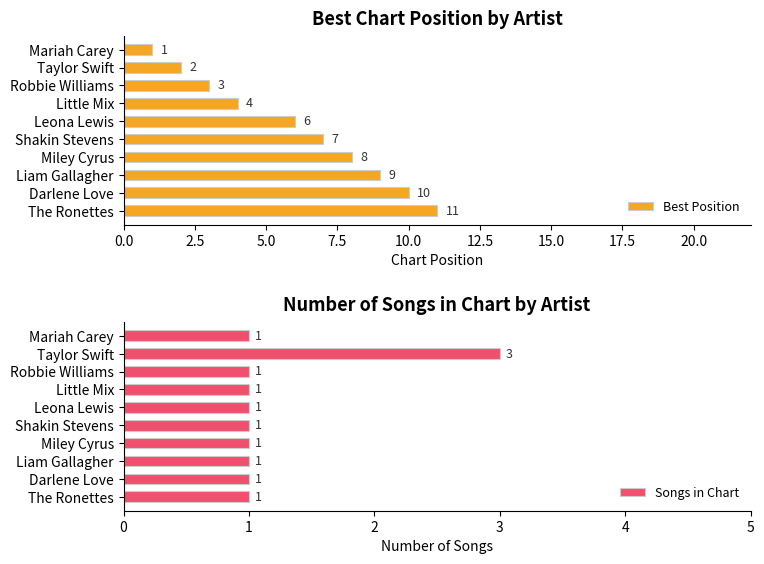

Which series has the largest total across all categories?

Best Position